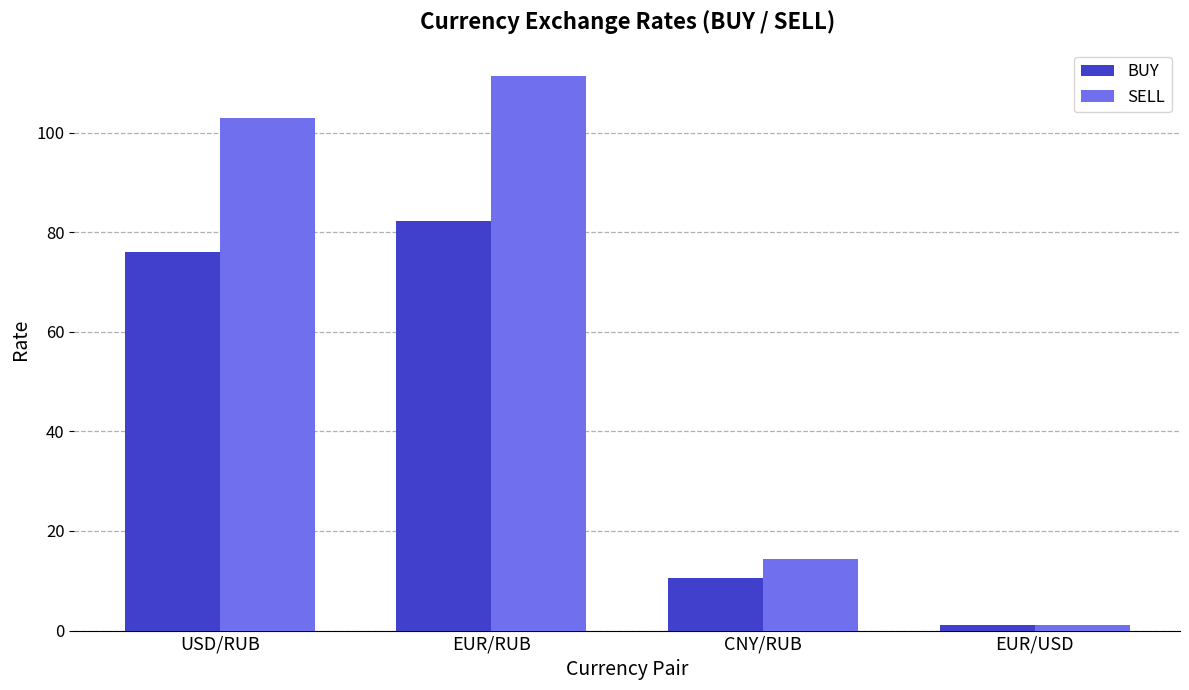

What value does the BUY series have at USD/RUB?

76.1